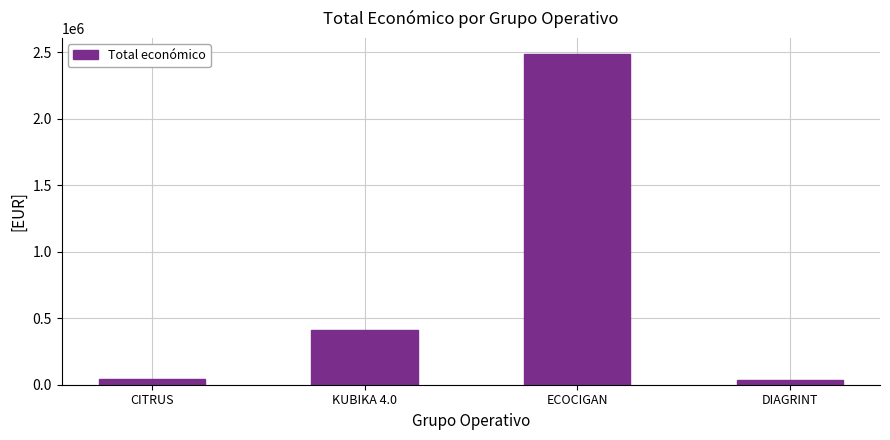

What is the label of the 2nd bar from the right?

ECOCIGAN